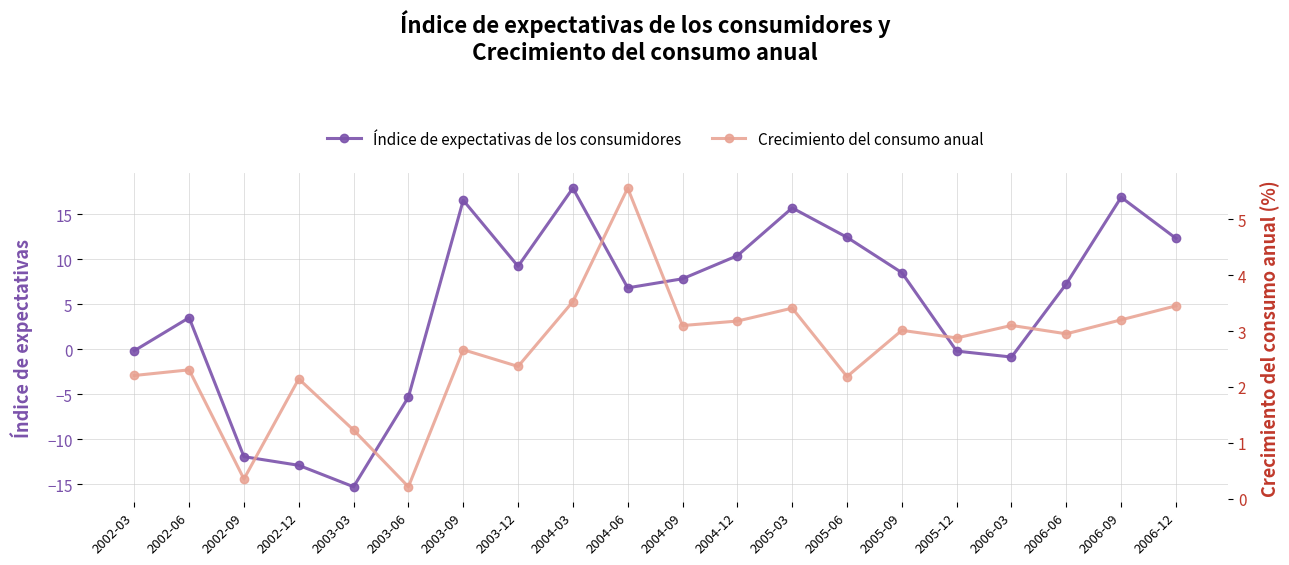

Reading left to right, what are all the values shown in this chart?

Índice de expectativas de los consumidores: 2002-03=-0.2	2002-06=3.5	2002-09=-11.9	2002-12=-12.9	2003-03=-15.3	2003-06=-5.3	2003-09=16.5	2003-12=9.2	2004-03=17.9	2004-06=6.8	2004-09=7.8	2004-12=10.4	2005-03=15.7	2005-06=12.4	2005-09=8.5	2005-12=-0.2	2006-03=-0.9	2006-06=7.3	2006-09=16.9	2006-12=12.3
Crecimiento del consumo anual: 2002-03=2.2	2002-06=2.3	2002-09=0.4	2002-12=2.1	2003-03=1.2	2003-06=0.2	2003-09=2.7	2003-12=2.4	2004-03=3.5	2004-06=5.6	2004-09=3.1	2004-12=3.2	2005-03=3.4	2005-06=2.2	2005-09=3.0	2005-12=2.9	2006-03=3.1	2006-06=3.0	2006-09=3.2	2006-12=3.5